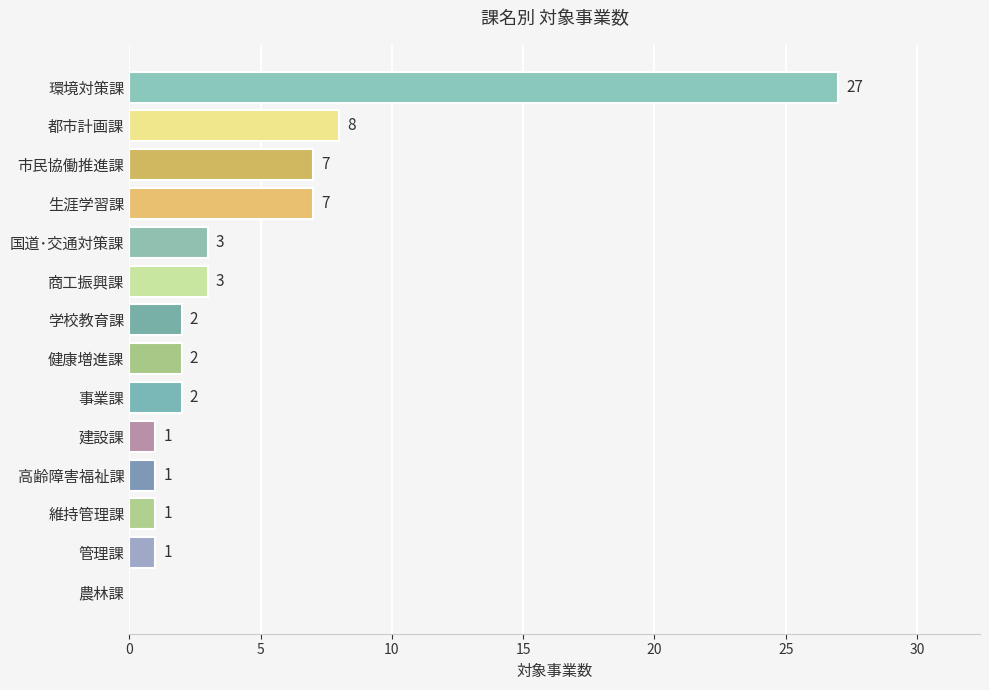

Are the bars horizontal?

Yes